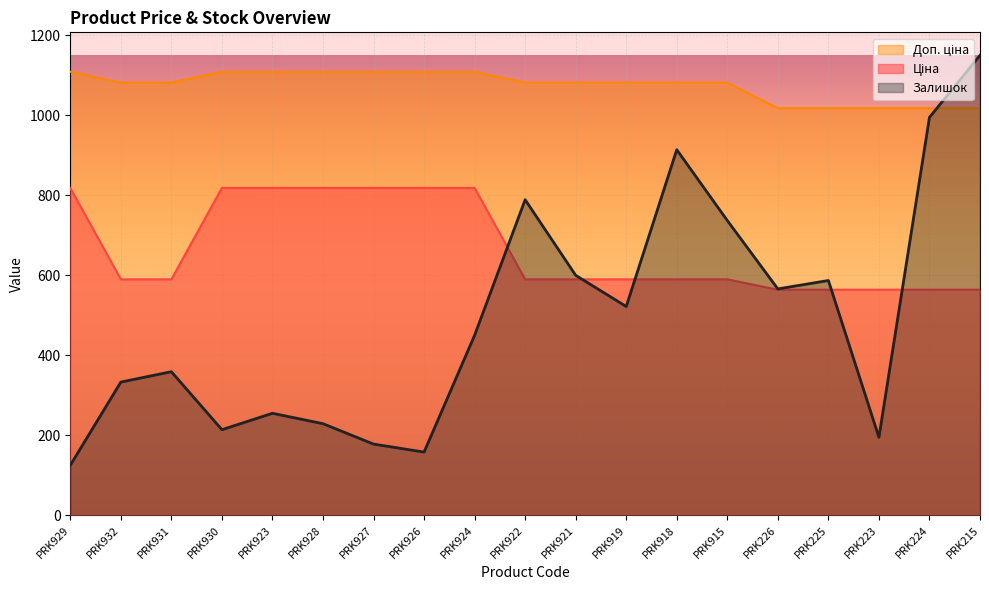

Which series has the largest total across all categories?

Доп. ціна